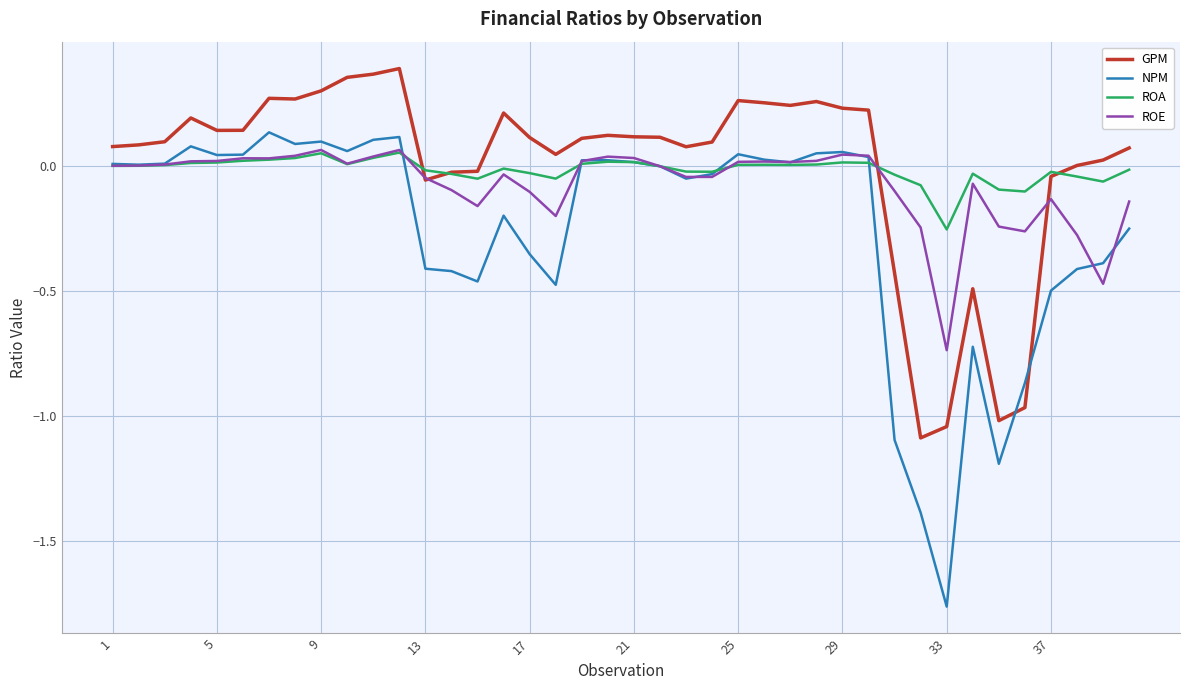

What is the difference between the maximum and minimum values in the NPM series?

1.9